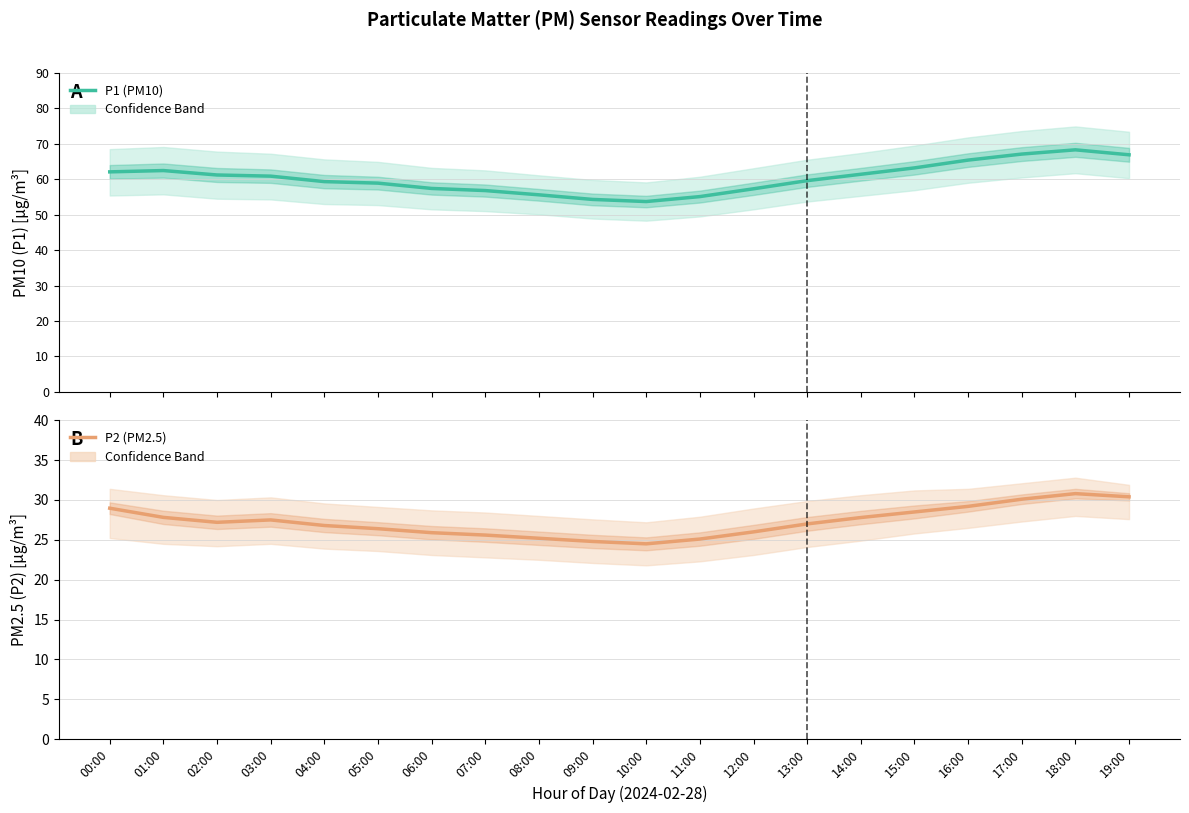

What is the sum of all P2 (PM2.5) values?

545.6